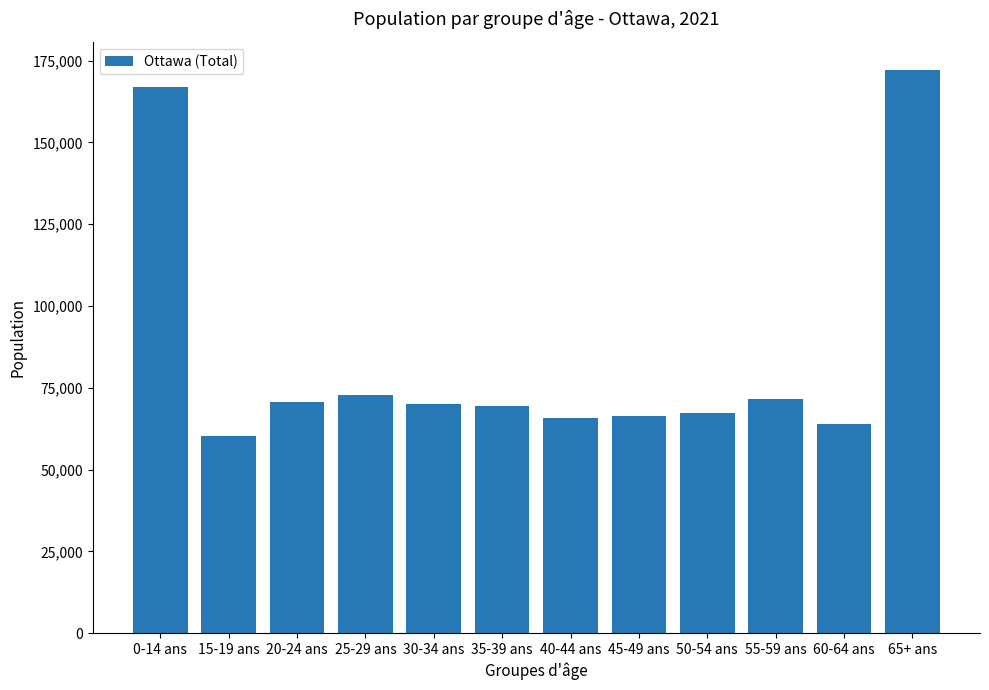

How many bars are there in total?

12